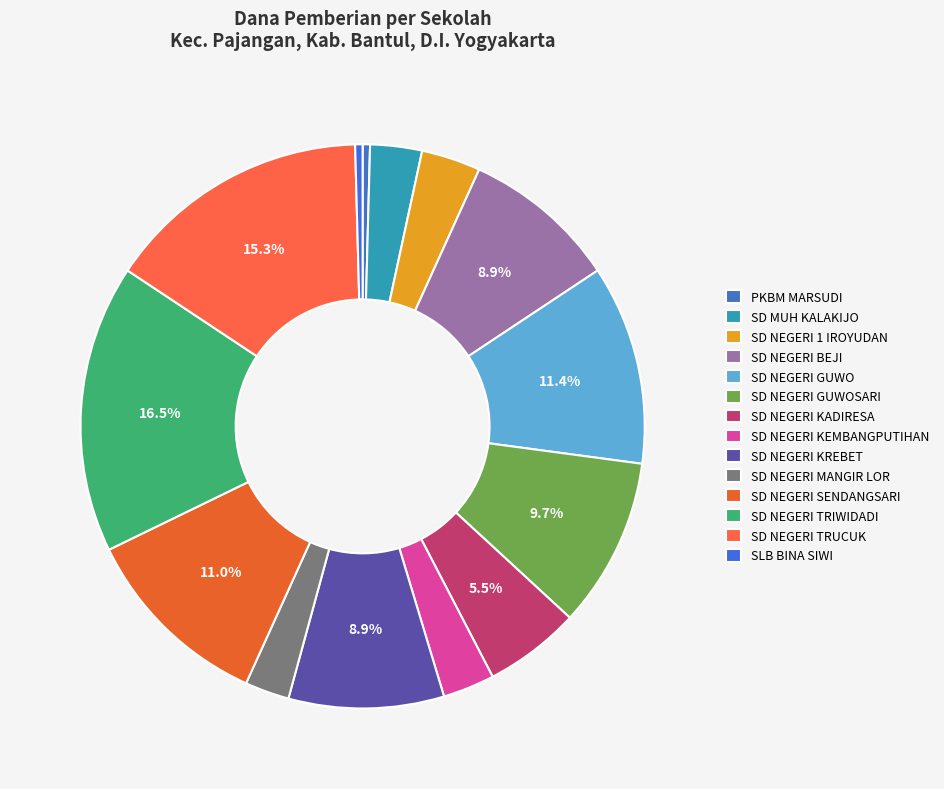

What is the largest slice in the pie chart?

SD NEGERI TRIWIDADI